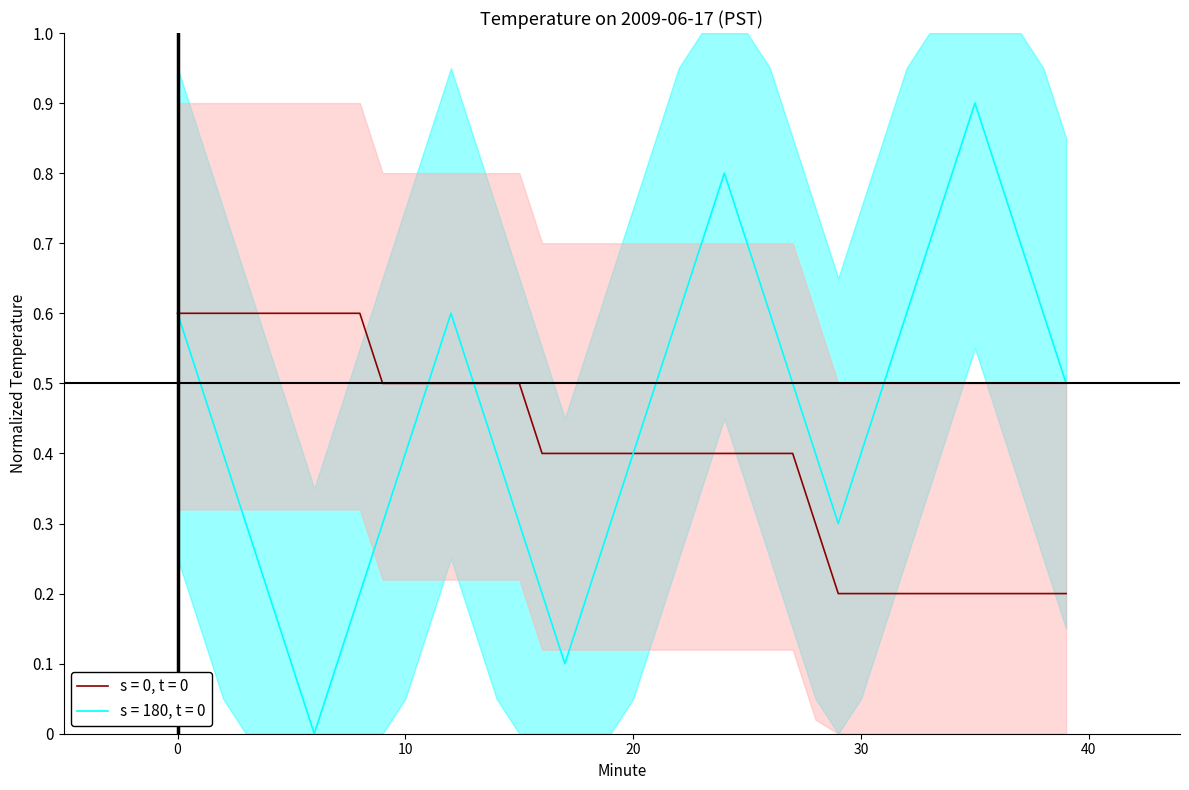

List the series in order of their peak value, highest first.

s = 180, t = 0, s = 0, t = 0